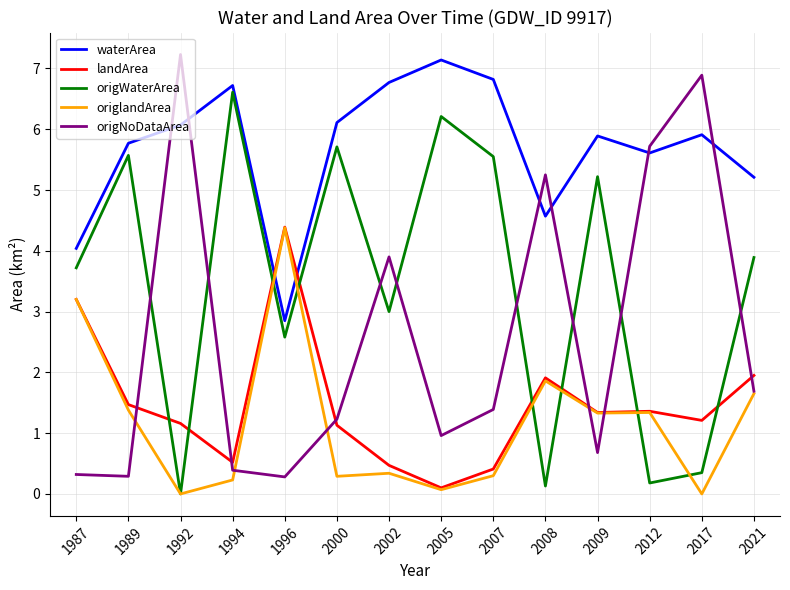

Which series has the largest range (max minus min)?

origNoDataArea